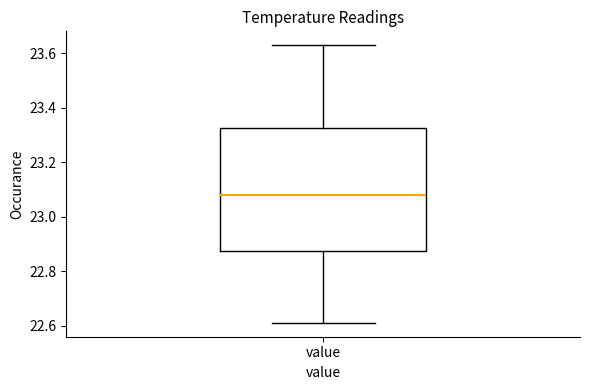

Read this box plot against the y-axis: the position of the median line, the range covered by the box, and the ends of both whiskers. The values are not printed on the chart, so give them approximately, as read against the axis.

median 23.08, box 22.88 to 23.32, whiskers 22.62 to 23.64